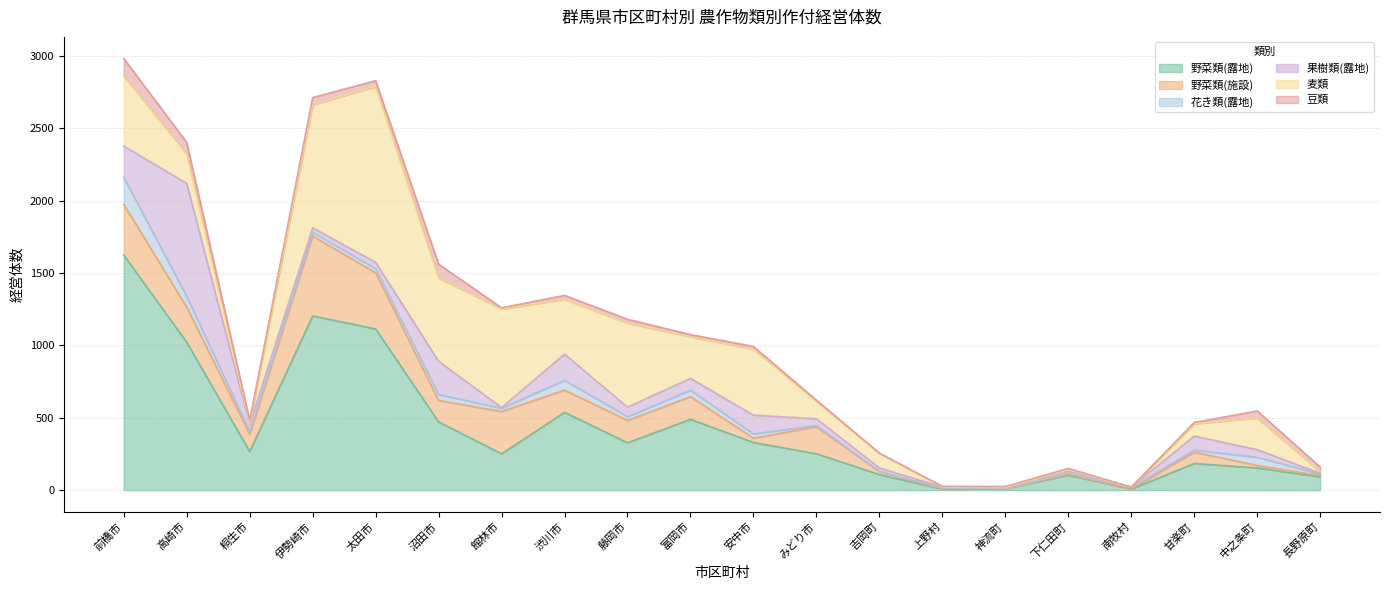

Is it true that 野菜類(施設) equals 5 at 下仁田町?

True